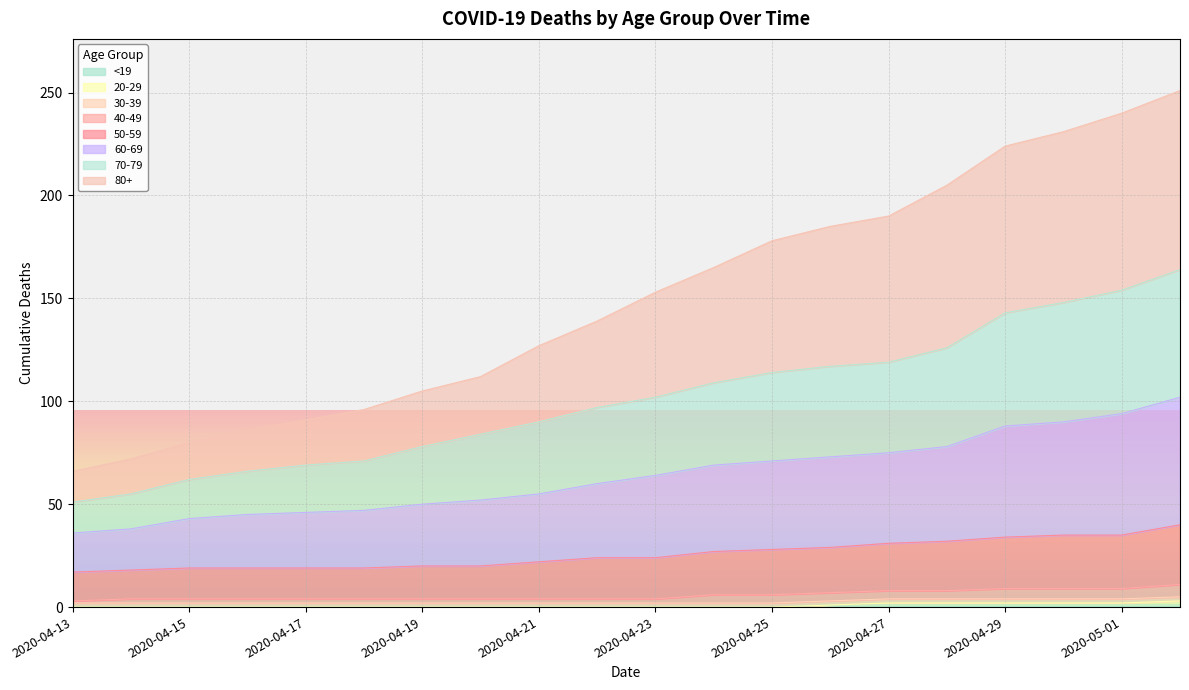

At how many categories does at least one series exceed 115?

12